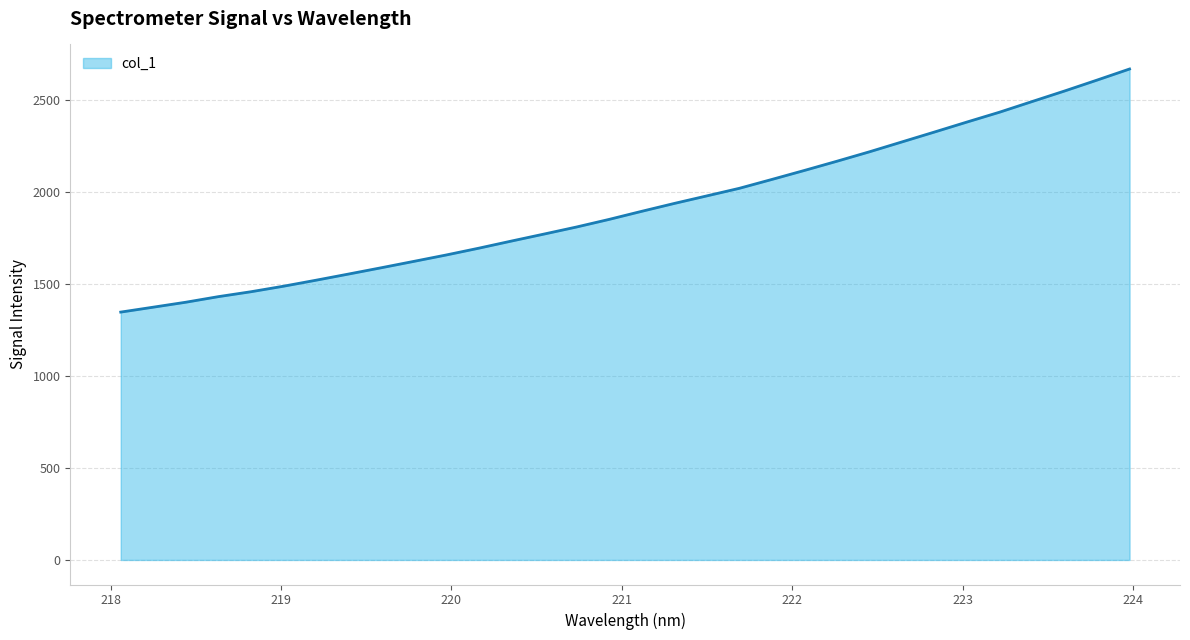

What is the difference between the maximum and minimum values?

1321.7